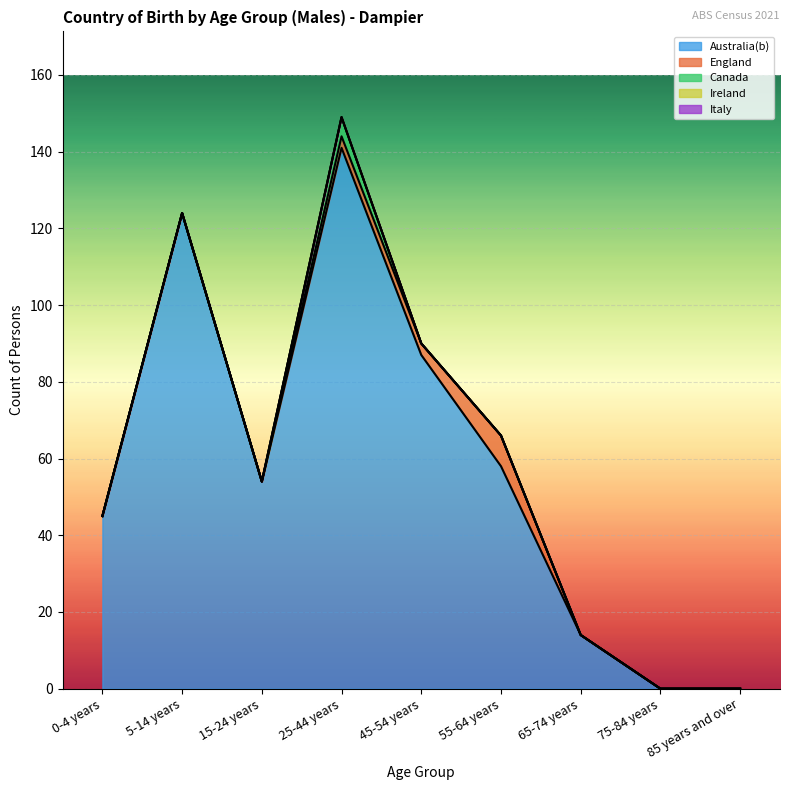

Rank the categories by Canada value from highest to lowest.

25-44 years, 0-4 years, 5-14 years, 15-24 years, 45-54 years, 55-64 years, 65-74 years, 75-84 years, 85 years and over